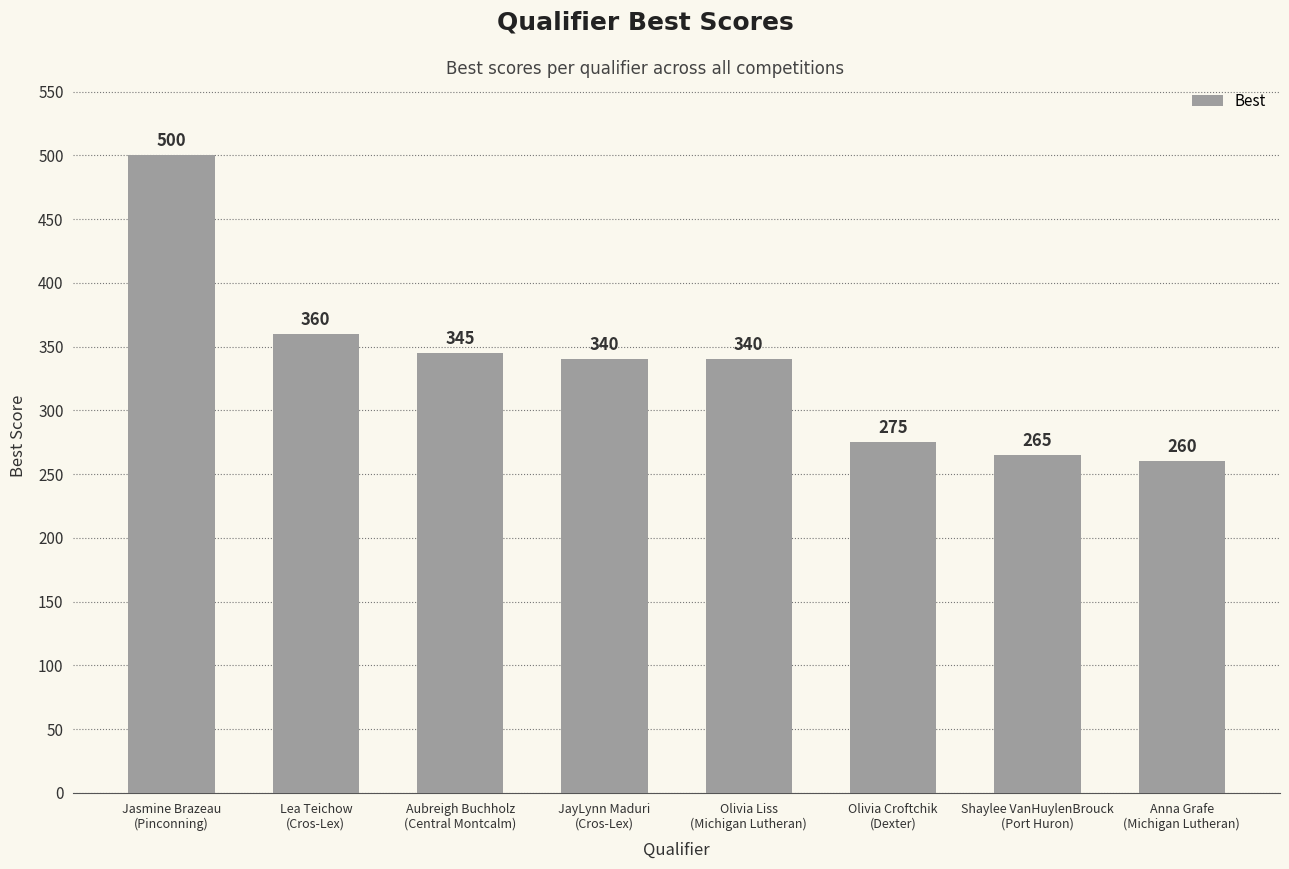

Is it true that the value at Aubreigh Buchholz
(Central Montcalm) is 607?

False